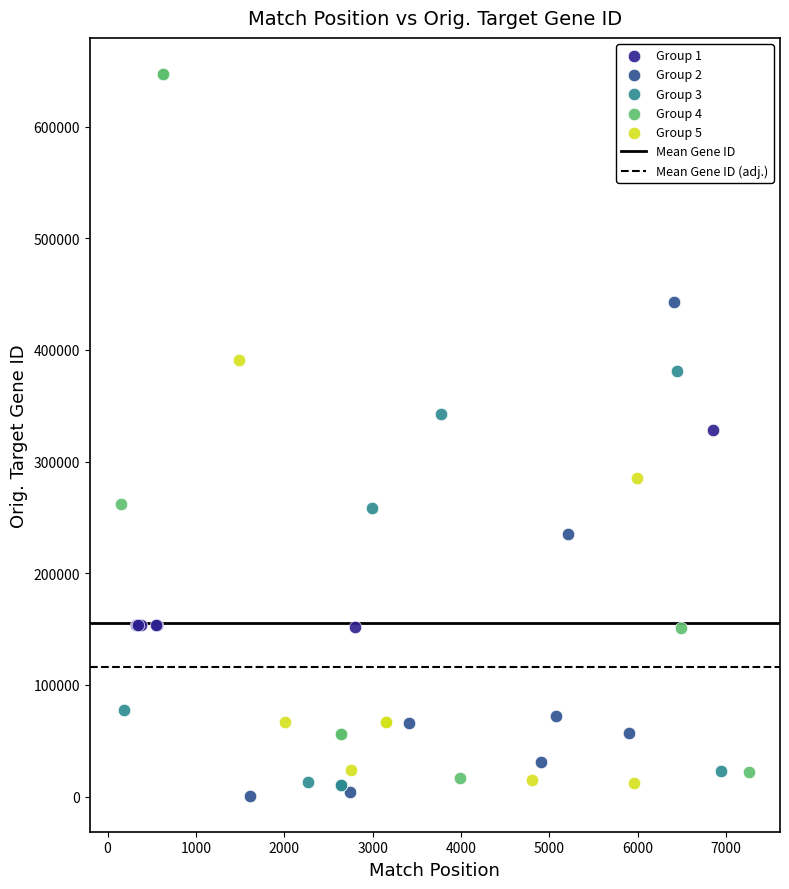

Which series contains the highest Y value?

Group 4